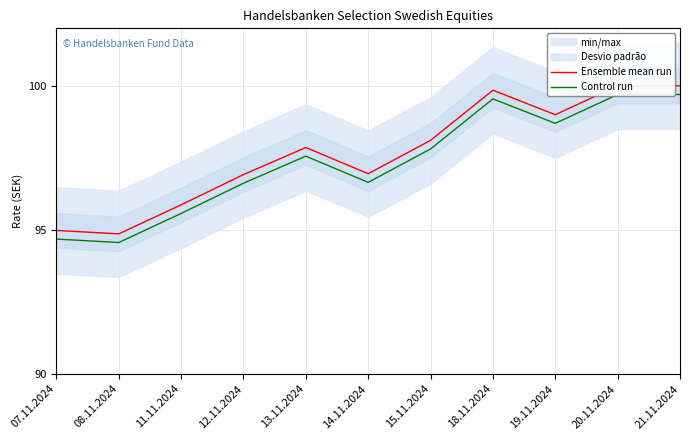

At which label is Ensemble mean run closest to 97?

14.11.2024